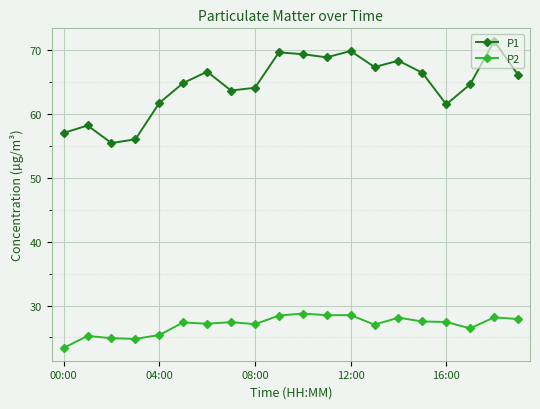

Which series has the widest spread of values?

P1